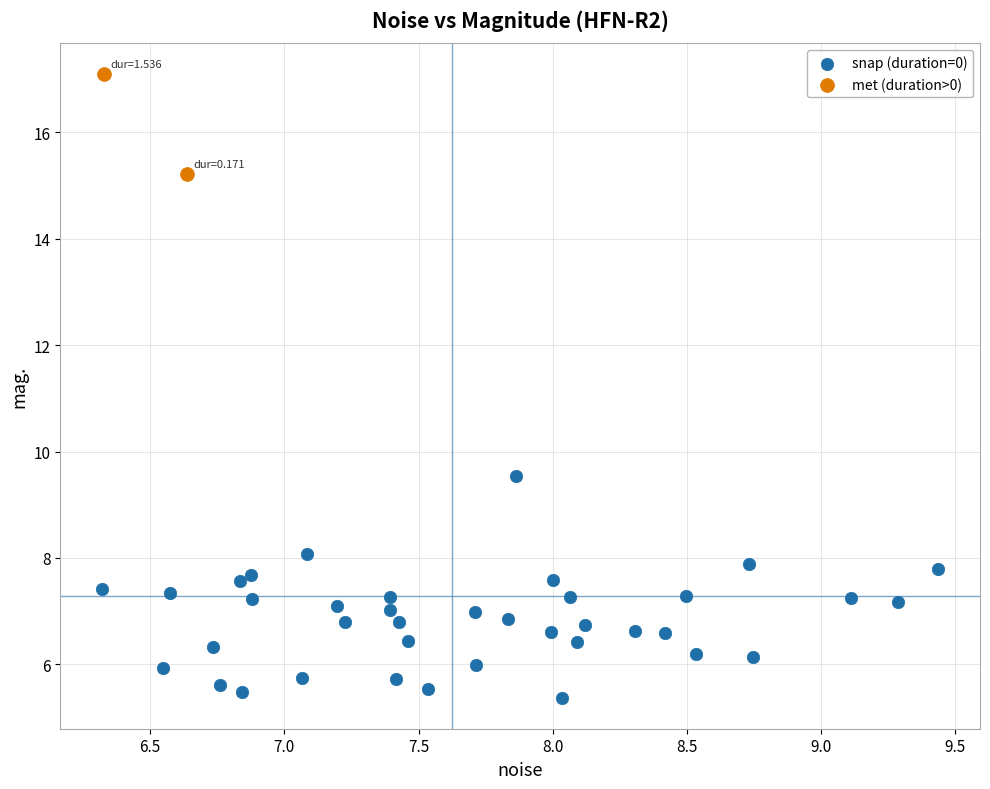

What are all the series names shown in the legend?

snap (duration=0), met (duration>0)